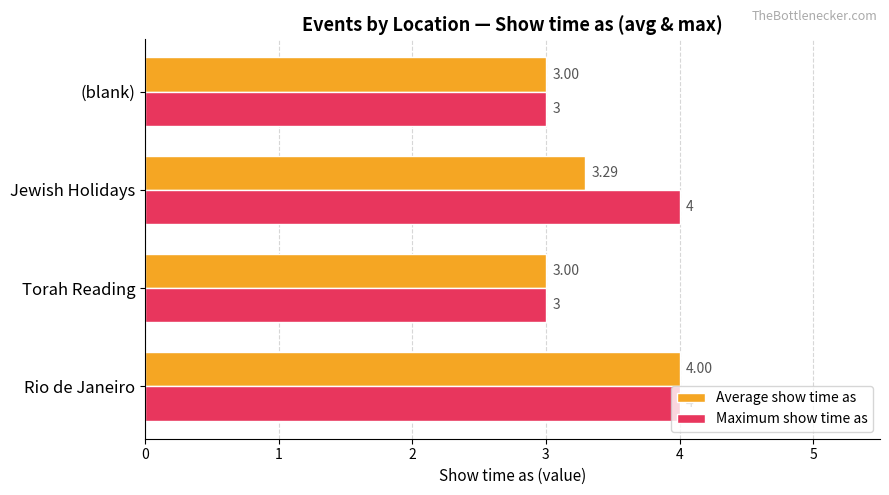

How many Maximum show time as values are between 3 and 4?

4